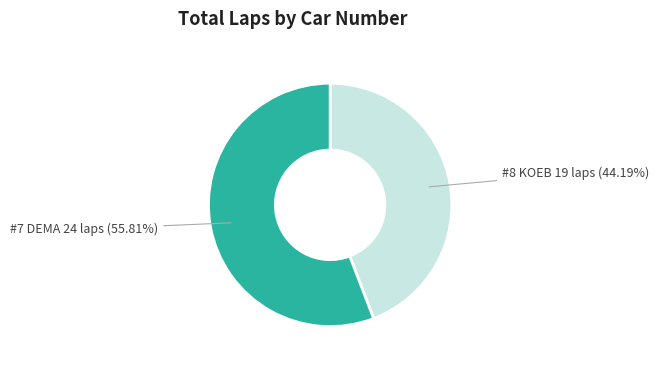

Does any single category account for the majority?

Yes